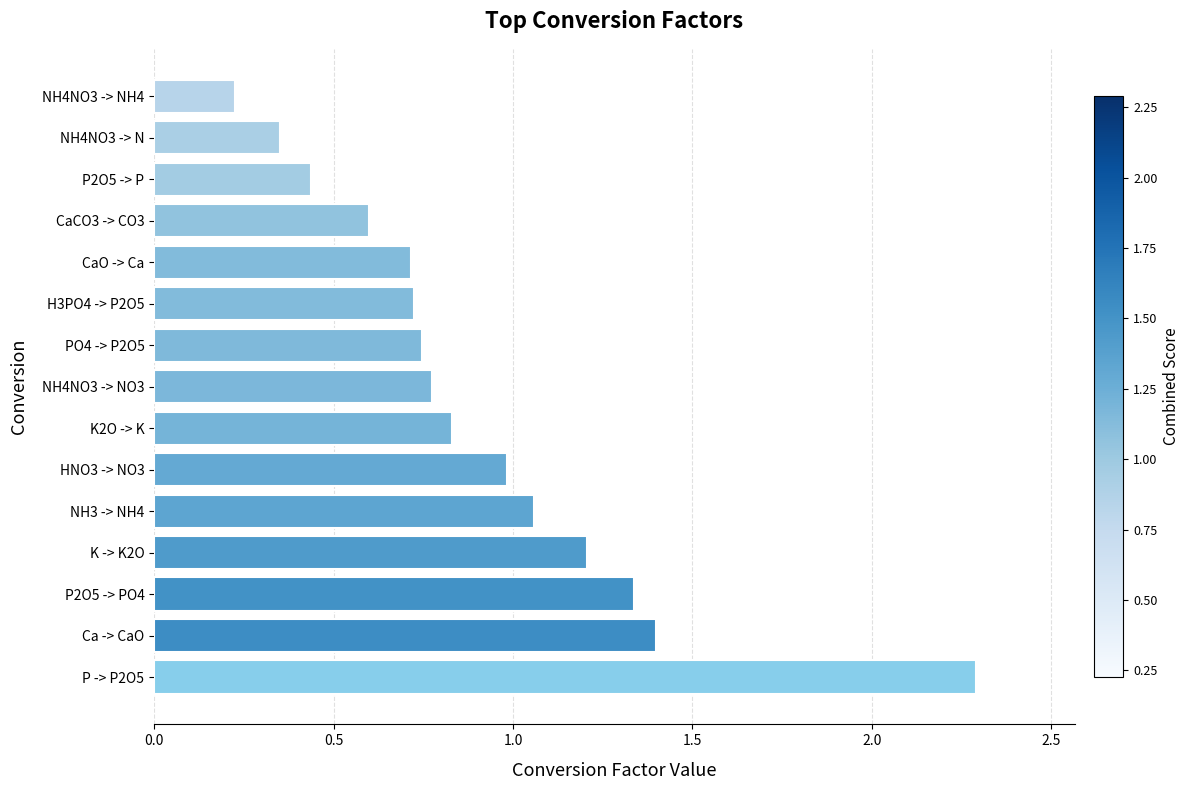

What is the difference between the second highest and second lowest values?

1.0